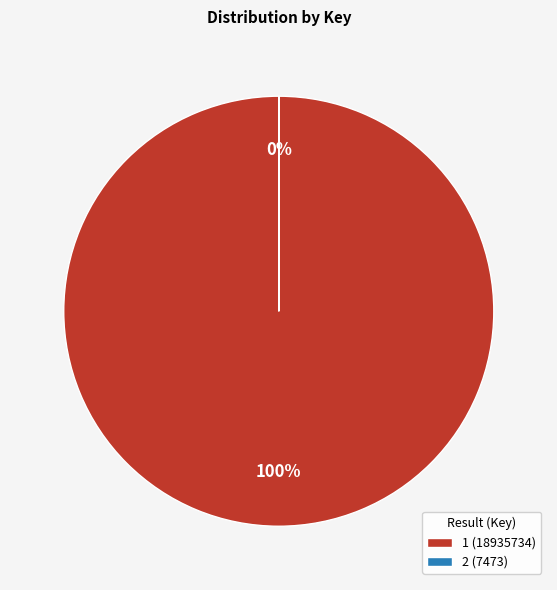

To the nearest percent, what is the difference between the largest and smallest slice percentages?

100%